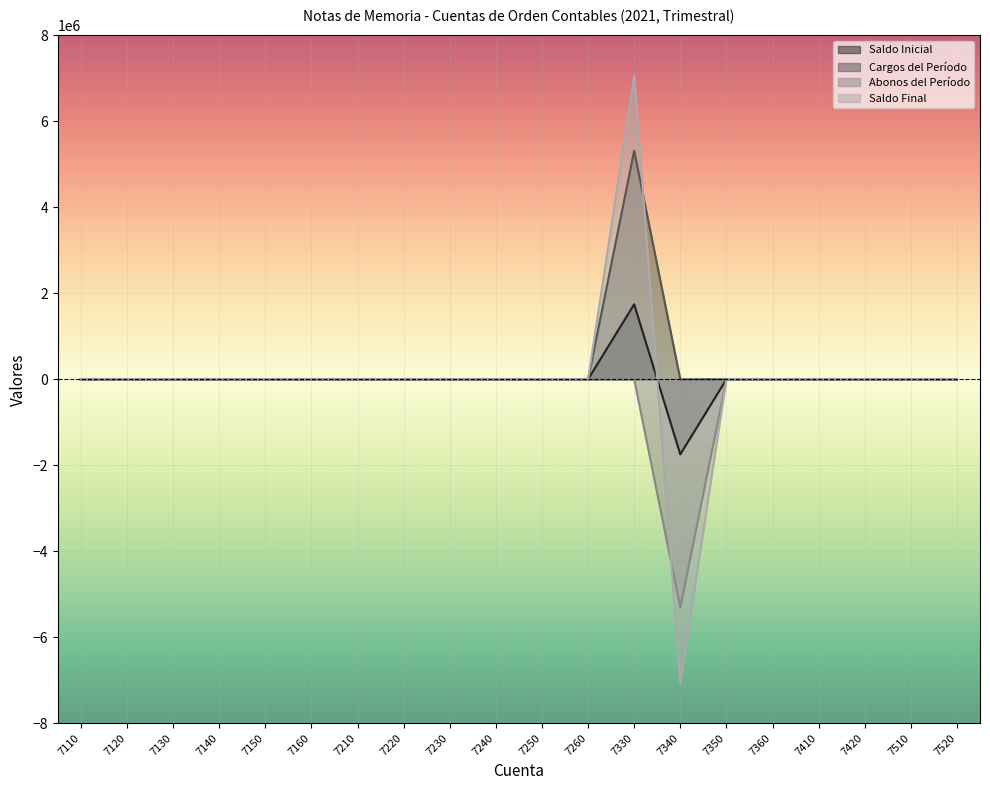

What are all the series names shown in the legend?

Saldo Inicial, Cargos del Período, Abonos del Período, Saldo Final